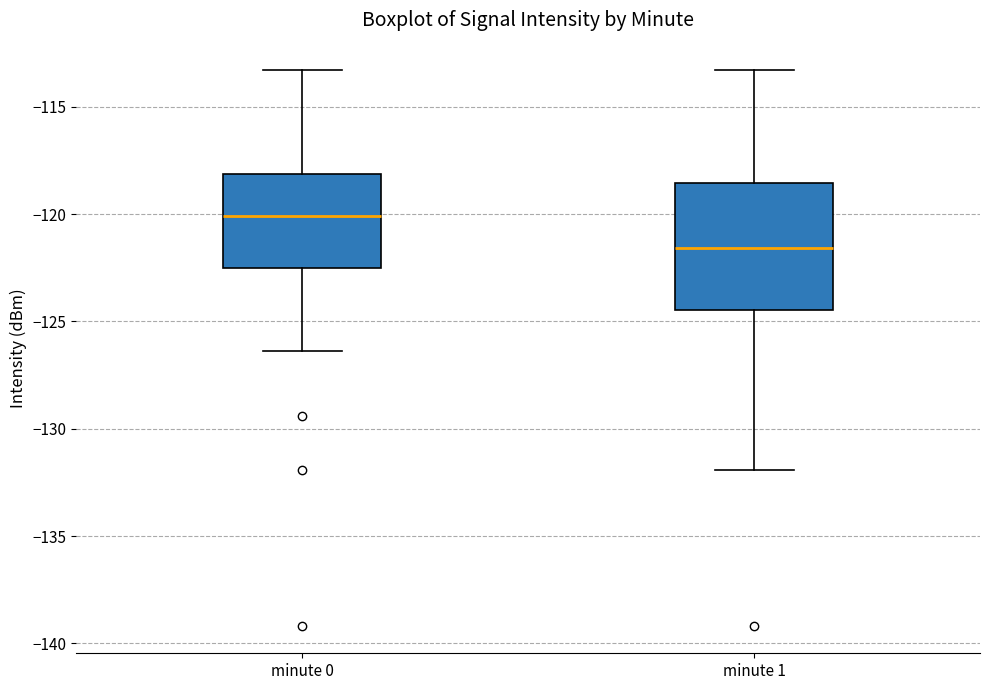

Reading left to right, read every box against the y-axis: the position of its median line, the range the box covers, and the ends of its whiskers. The values are not printed on the chart, so give them approximately, as read against the axis.

minute 0: median -120.0, box -122.5 to -118.0, whiskers -126.5 to -113.5
minute 1: median -121.5, box -124.5 to -118.5, whiskers -132.0 to -113.5